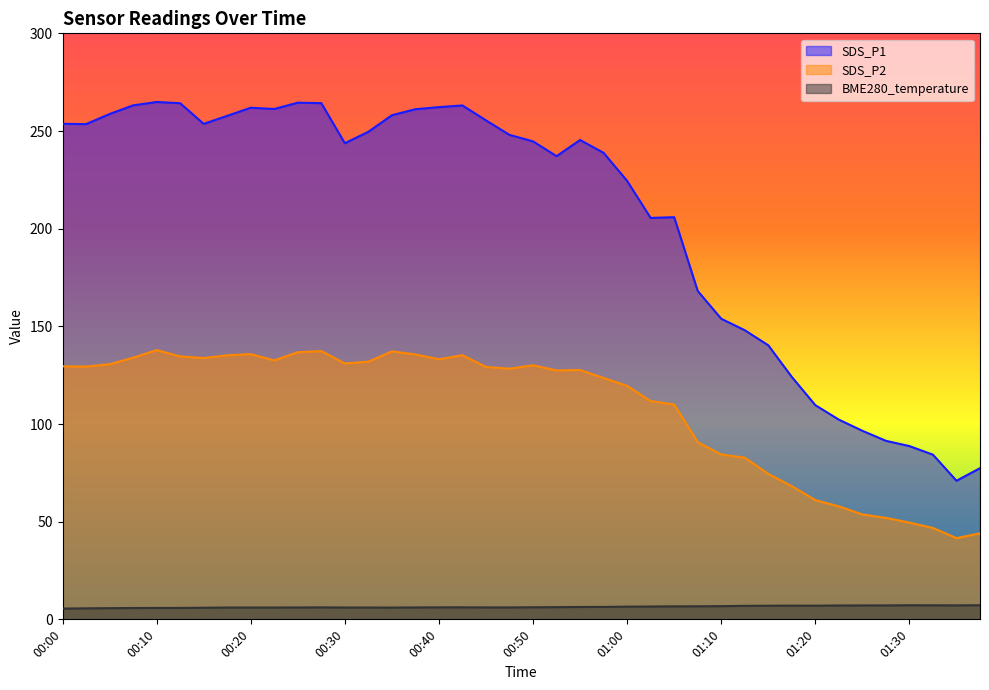

What is the label of the 33rd point from the left?

01:20